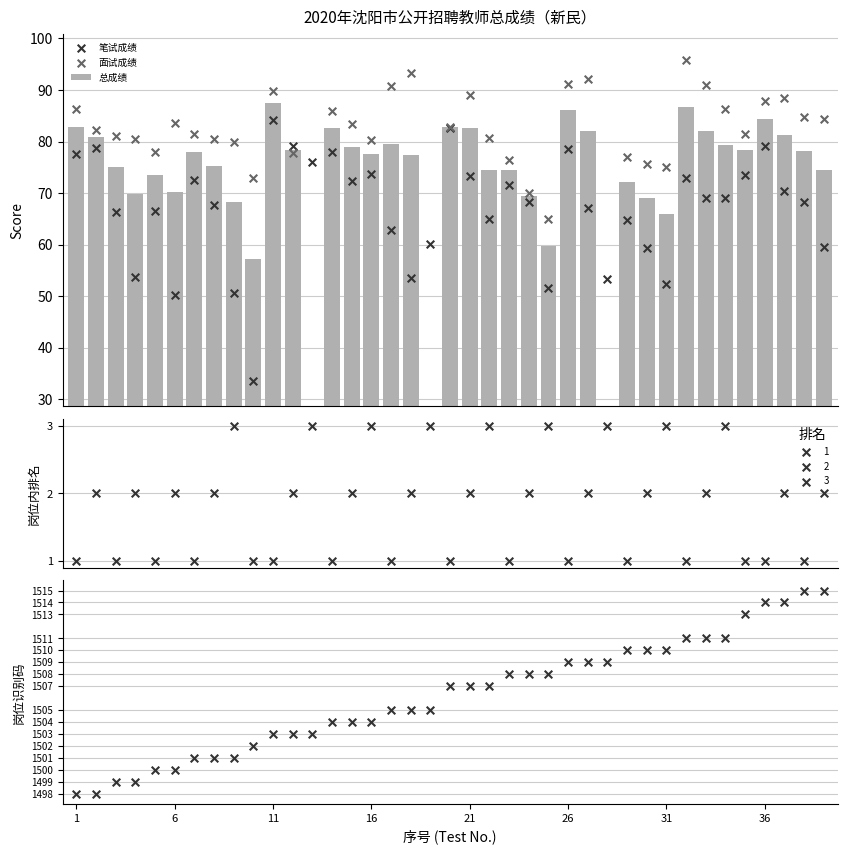

What are all the series names shown in the legend?

总成绩, 笔试成绩, 面试成绩